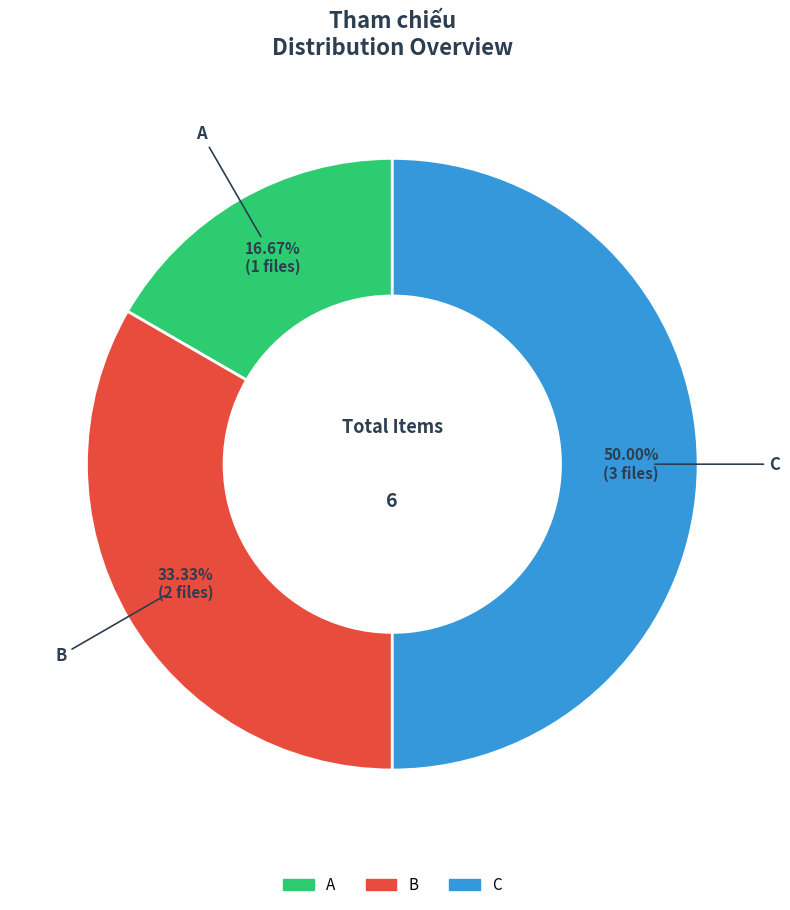

To the nearest percent, what percentage of the pie is B?

33%